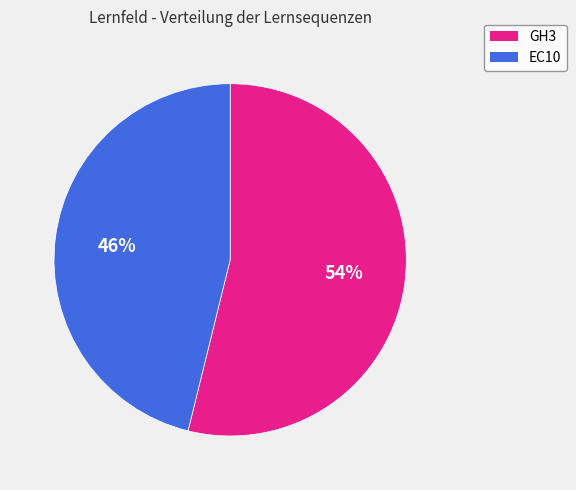

Does any single category account for the majority?

Yes